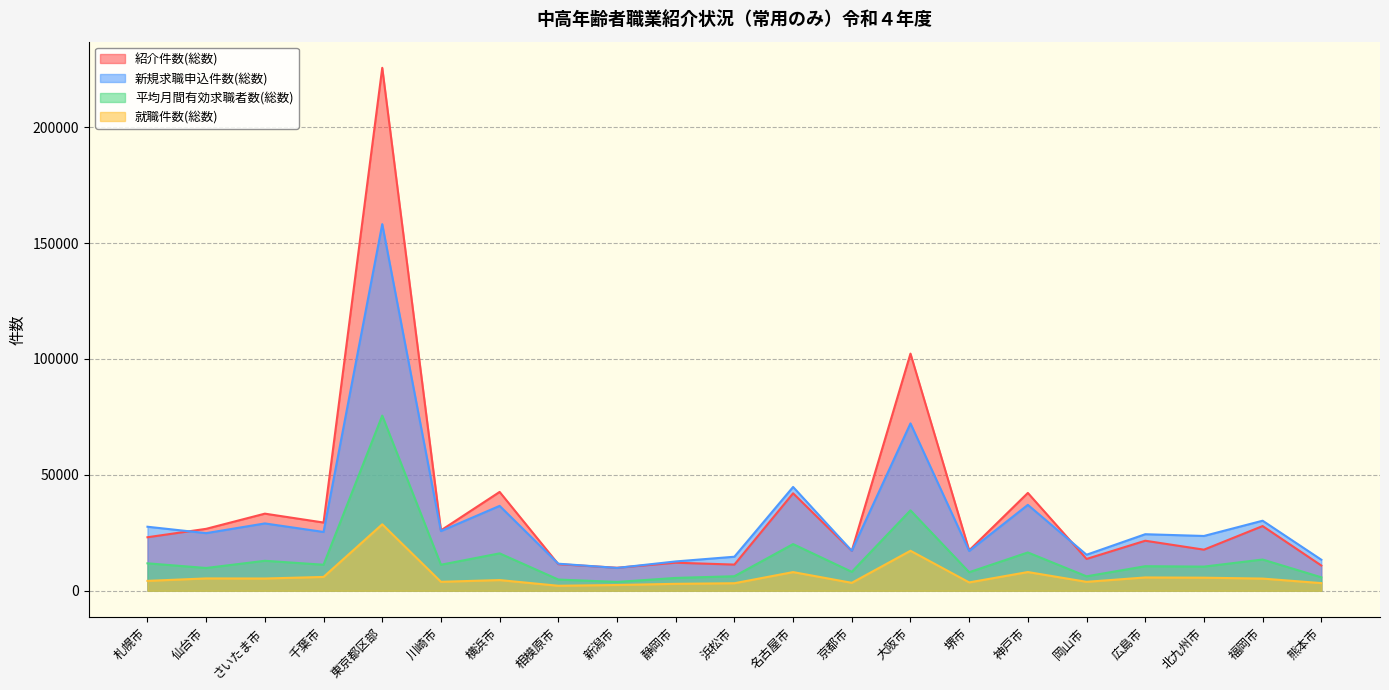

Does the chart display data point markers on the line(s)?

No